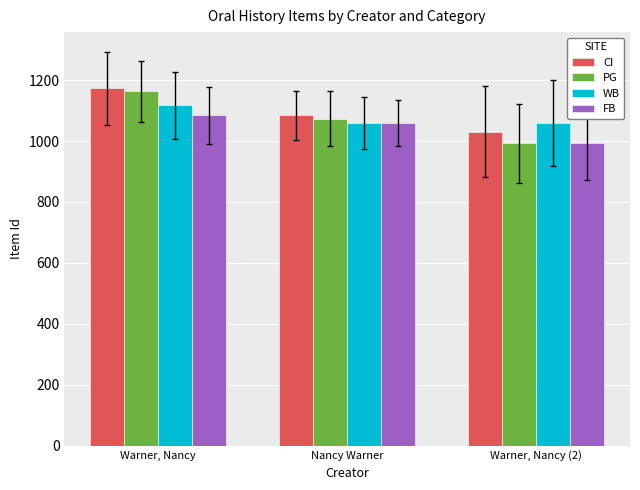

Read the PG value at Warner, Nancy, to the nearest 5.

1165